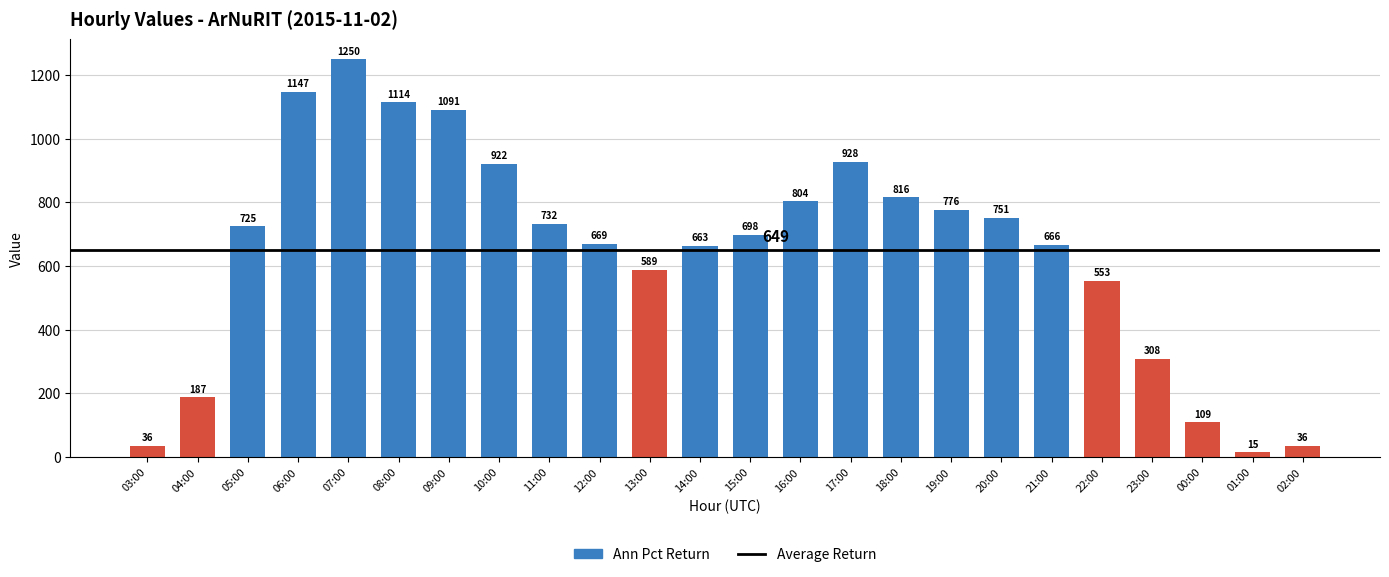

What is the ratio of the value at 15:00 to the value at 06:00?

0.6